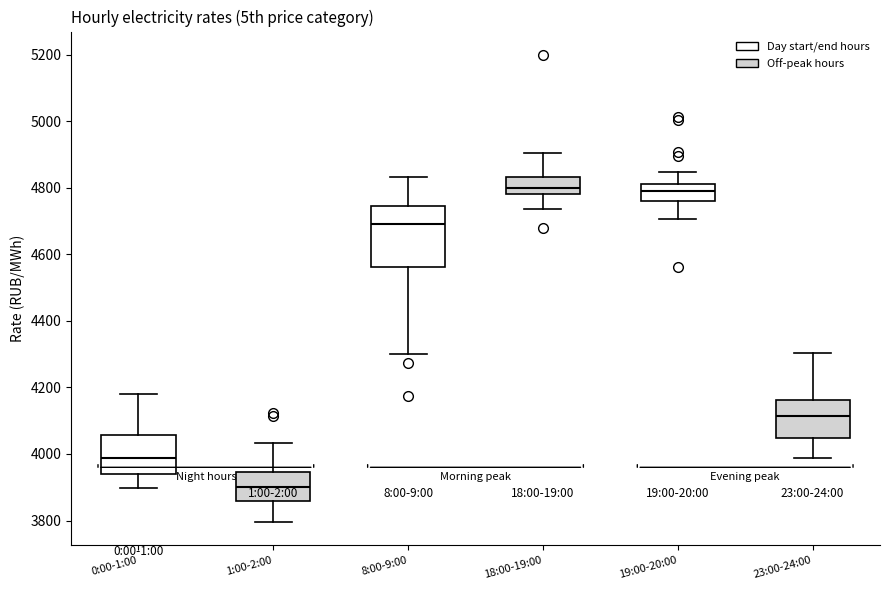

Reading left to right, transcribe this box plot: for each box, give where its median line is, the range the box spans, and where its two whiskers end, as read against the y-axis. The values are not printed on the chart, so give them approximately, as read against the axis.

0:00-1:00: median 3980, box 3940 to 4060, whiskers 3900 to 4180
1:00-2:00: median 3900, box 3860 to 3940, whiskers 3800 to 4040
8:00-9:00: median 4700, box 4560 to 4740, whiskers 4300 to 4840
18:00-19:00: median 4800, box 4780 to 4840, whiskers 4740 to 4900
19:00-20:00: median 4800, box 4760 to 4820, whiskers 4700 to 4840
23:00-24:00: median 4120, box 4040 to 4160, whiskers 3980 to 4300